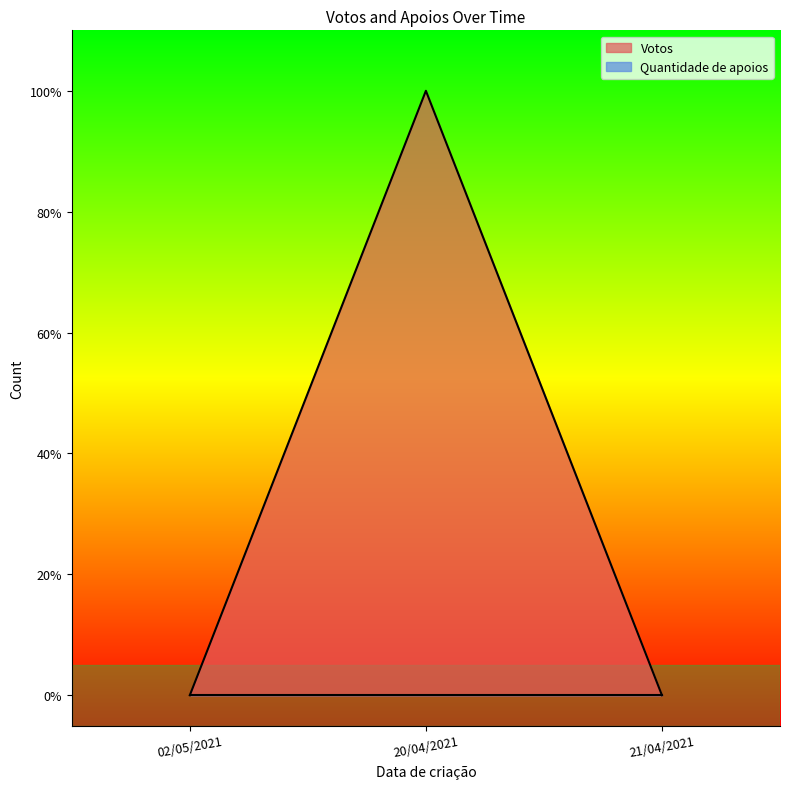

Does the chart display data point markers on the line(s)?

No